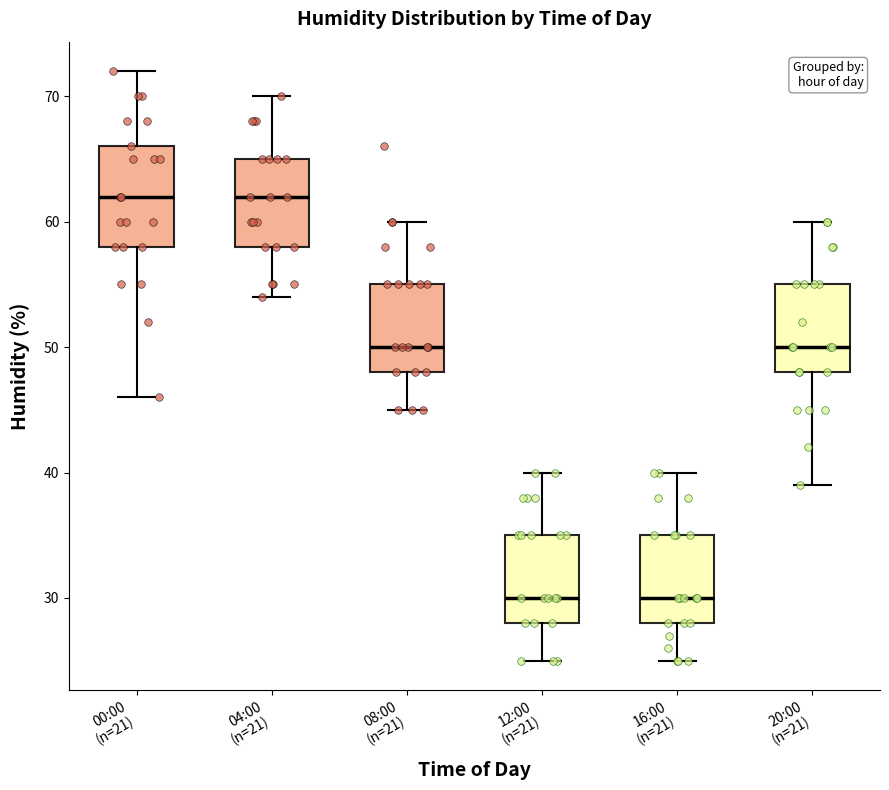

Where does the upper whisker of the box for 16:00 (n=21) end on the y-axis? The values are not printed on the chart, so give them approximately, as read against the axis.

40